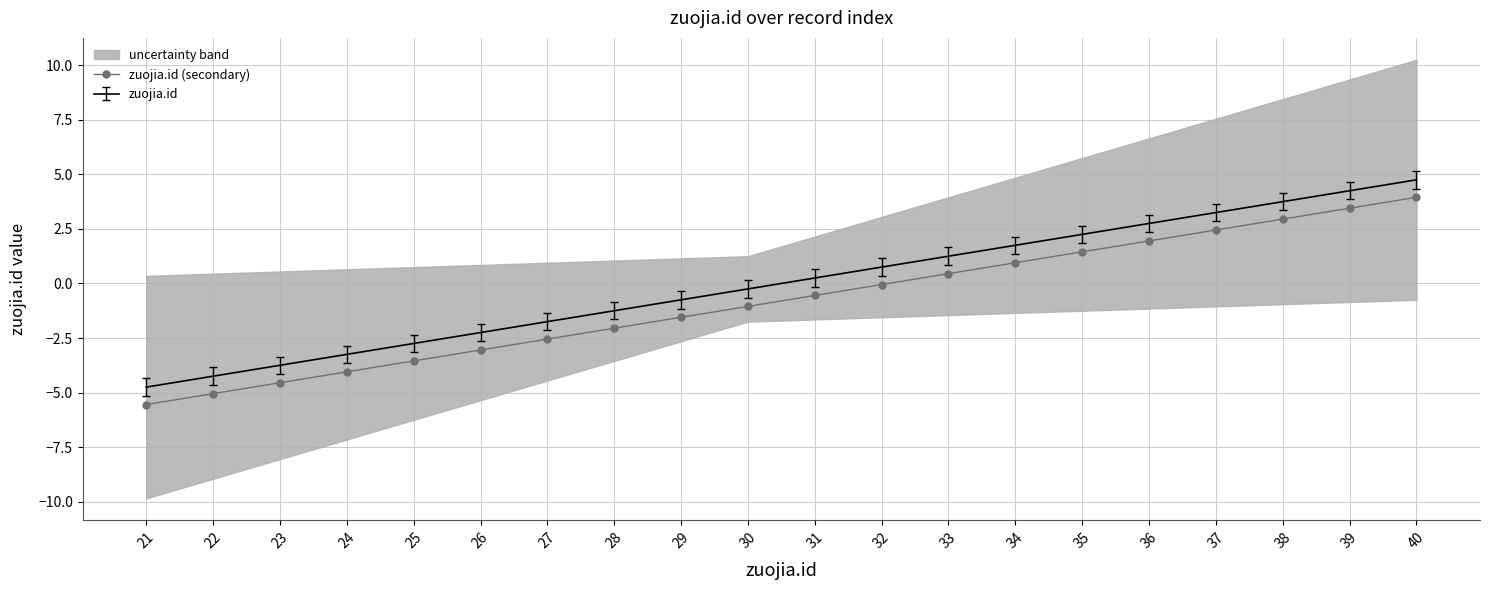

What is the difference between the values at 35 and 36?

0.5